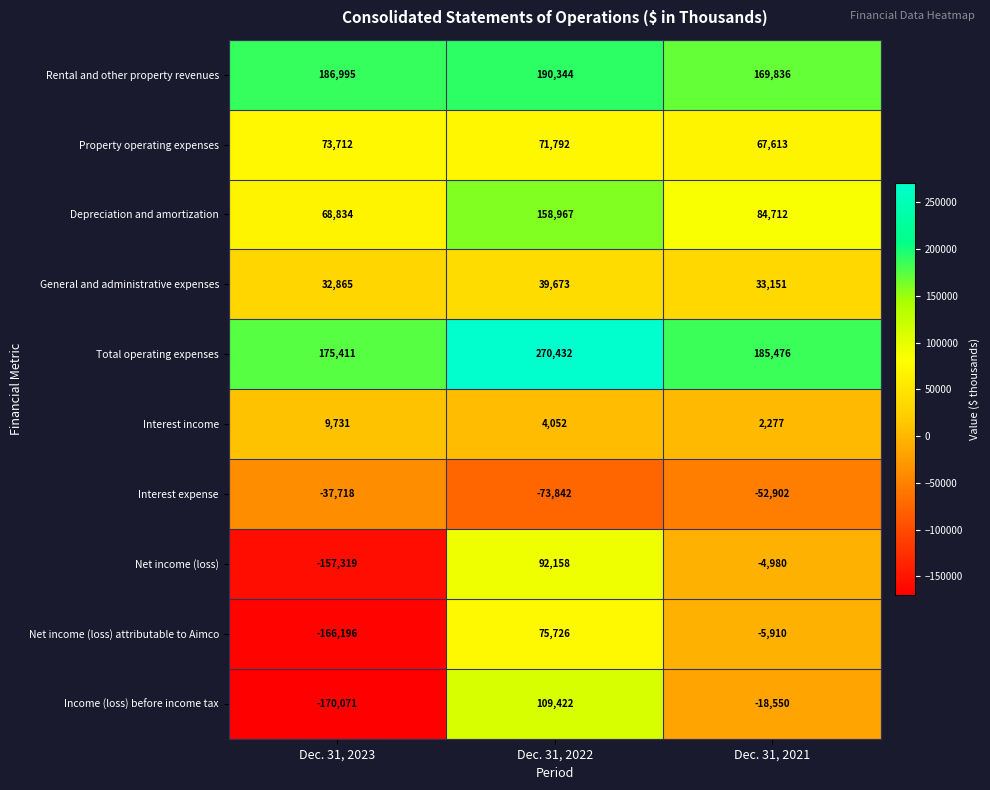

At which label does Property operating expenses first exceed 71792?

Dec. 31, 2023